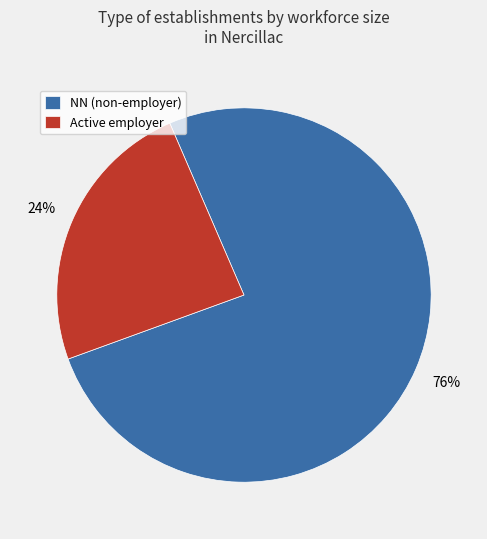

Is it true that Active employer is 16% of the pie?

False